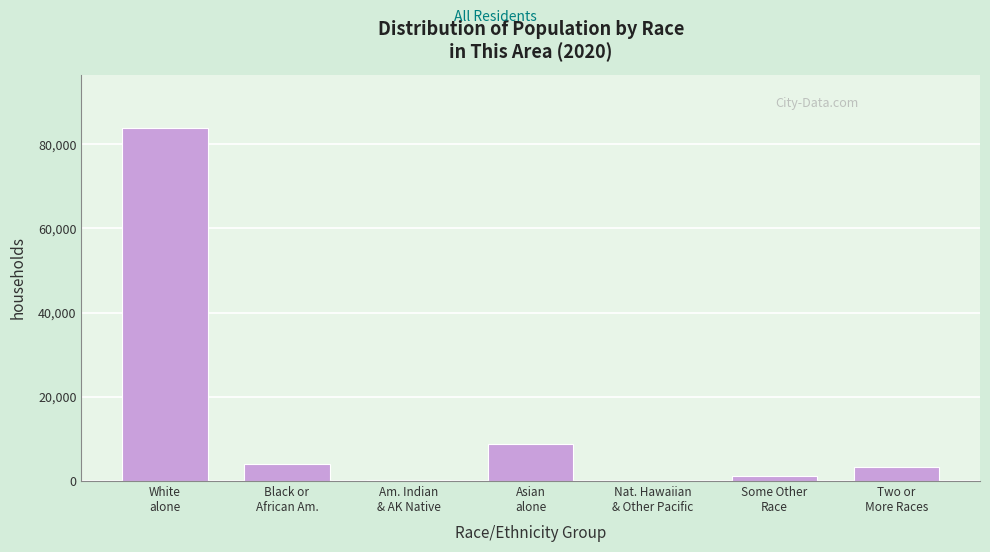

What is the sum of all values?

101564